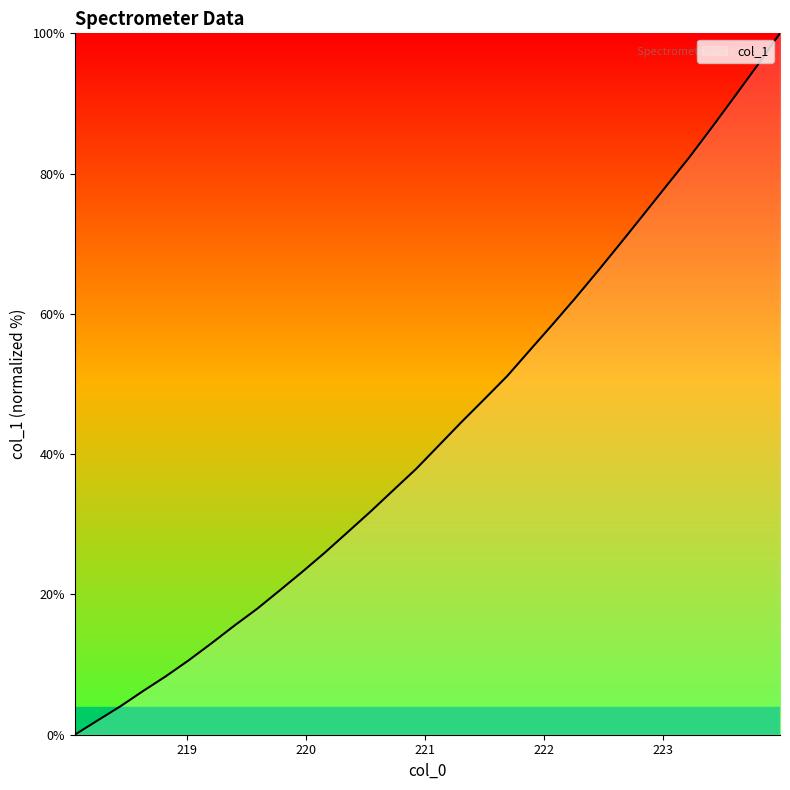

Is this an area chart (filled region under the line)?

Yes